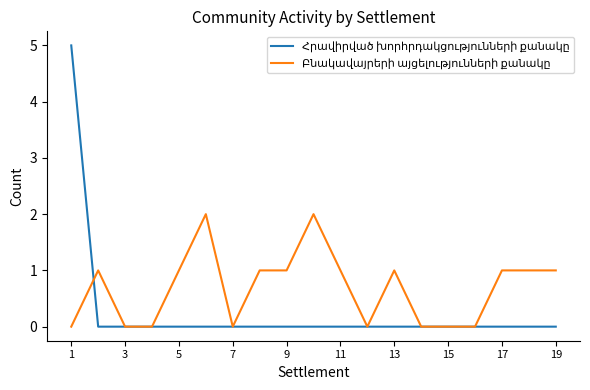

What is the greatest value displayed?

5